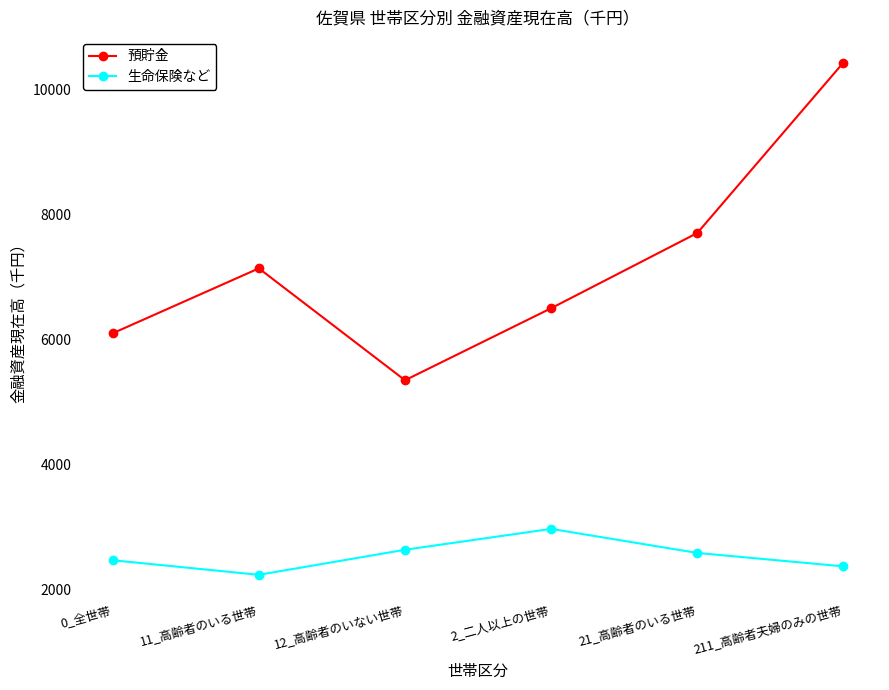

Reading right to left, transcribe all the data shown in this chart.

預貯金: 211_高齢者夫婦のみの世帯=10437	21_高齢者のいる世帯=7708	2_二人以上の世帯=6504	12_高齢者のいない世帯=5351	11_高齢者のいる世帯=7142	0_全世帯=6103
生命保険など: 211_高齢者夫婦のみの世帯=2372	21_高齢者のいる世帯=2587	2_二人以上の世帯=2972	12_高齢者のいない世帯=2638	11_高齢者のいる世帯=2237	0_全世帯=2470